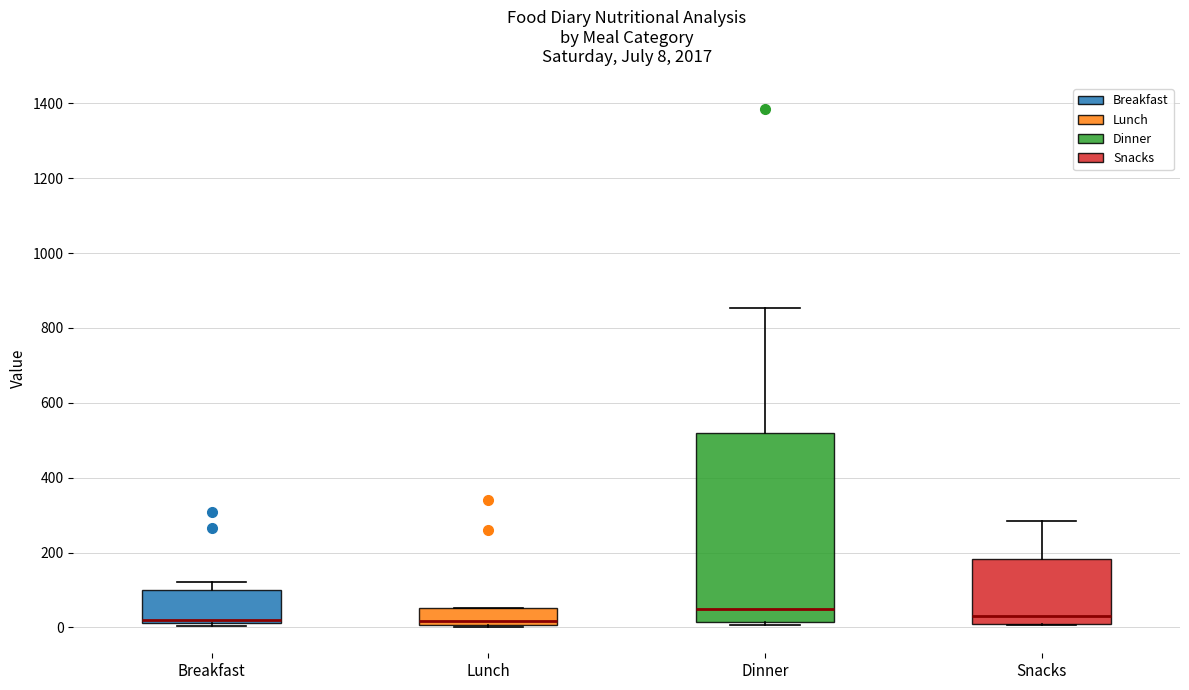

Comparing the boxes themselves (not the whiskers), which one is the tallest?

Dinner